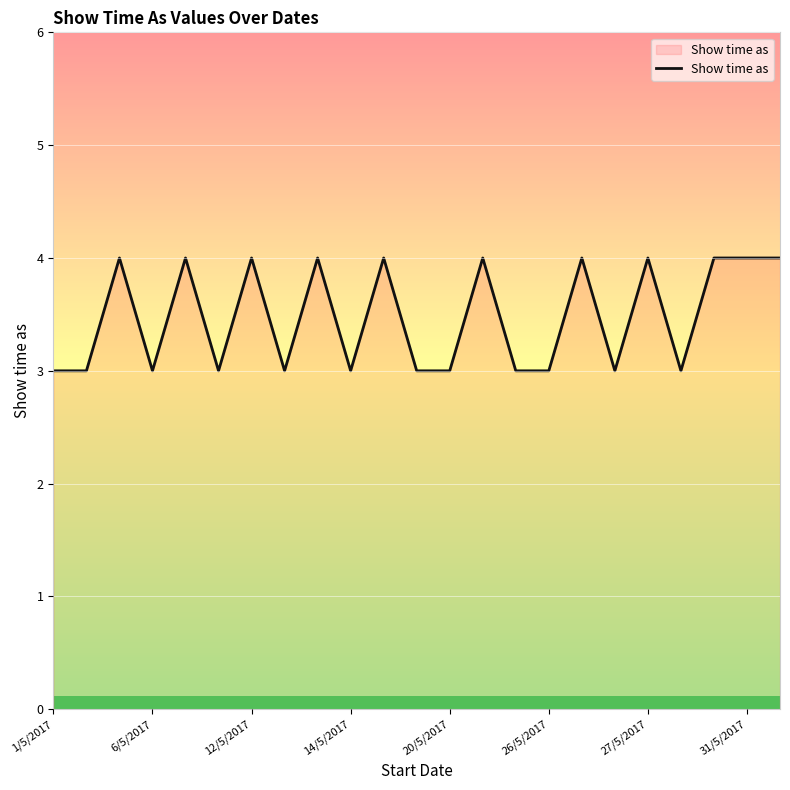

What is the greatest value displayed?

4